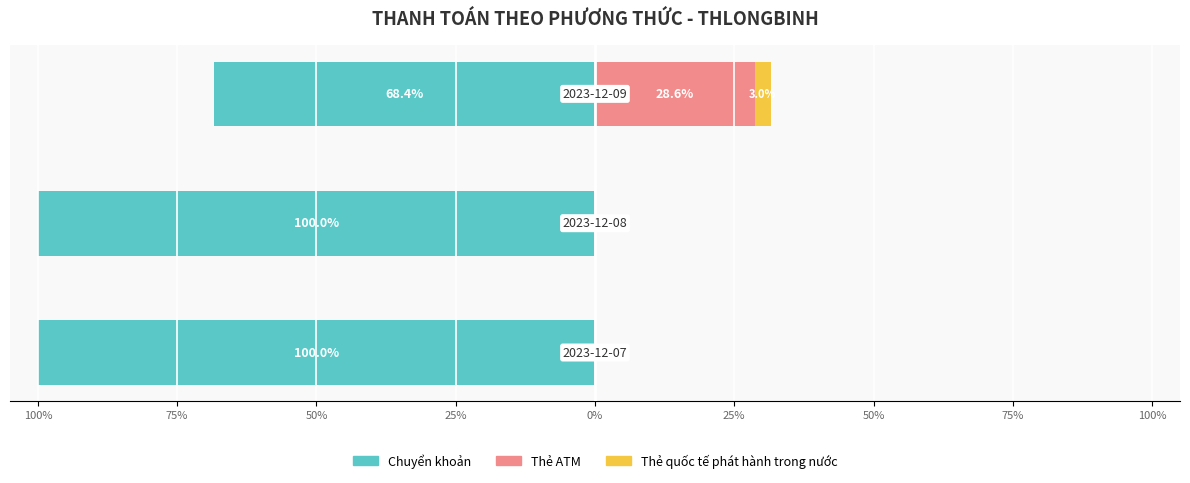

What is the sum of all Thẻ quốc tế values?

3.0